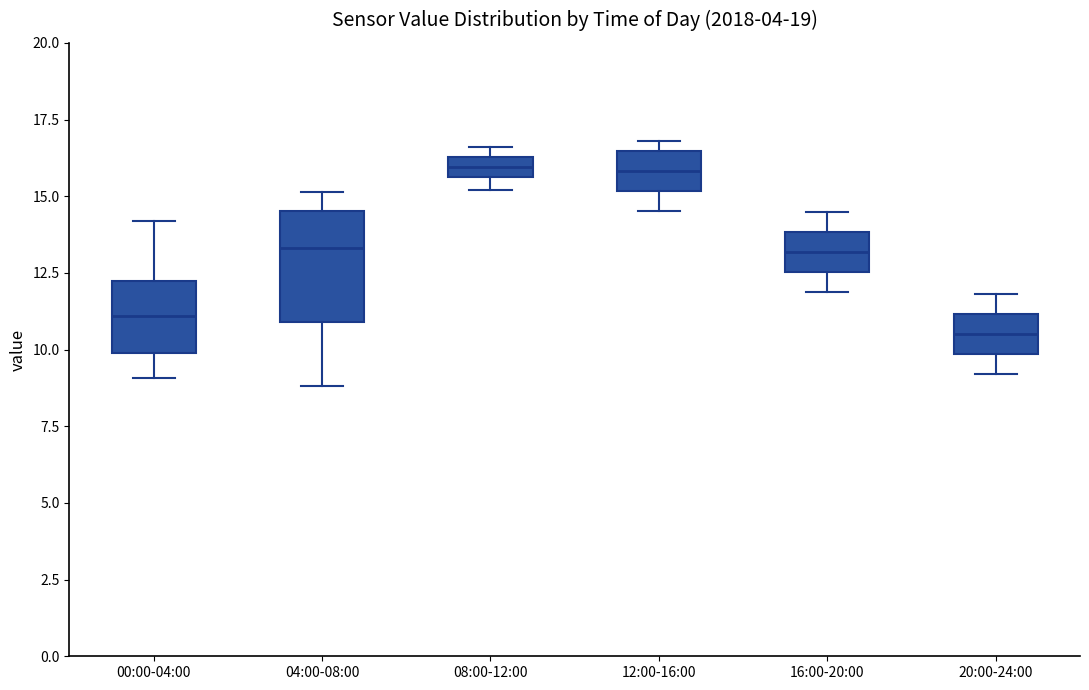

Where is the upper edge of the box for 20:00-24:00 on the y-axis? The values are not printed on the chart, so give them approximately, as read against the axis.

11.0